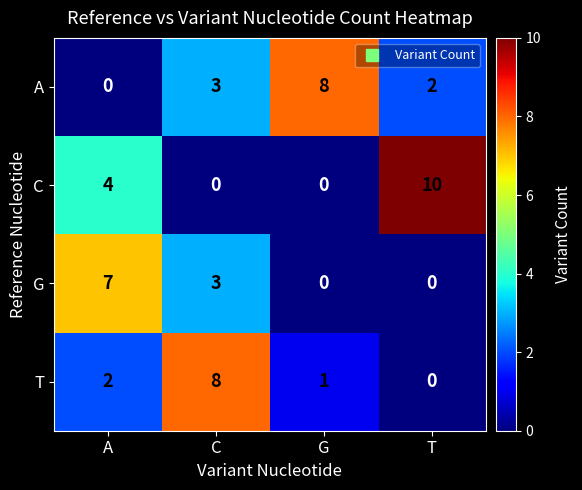

Which series has the widest spread of values?

C